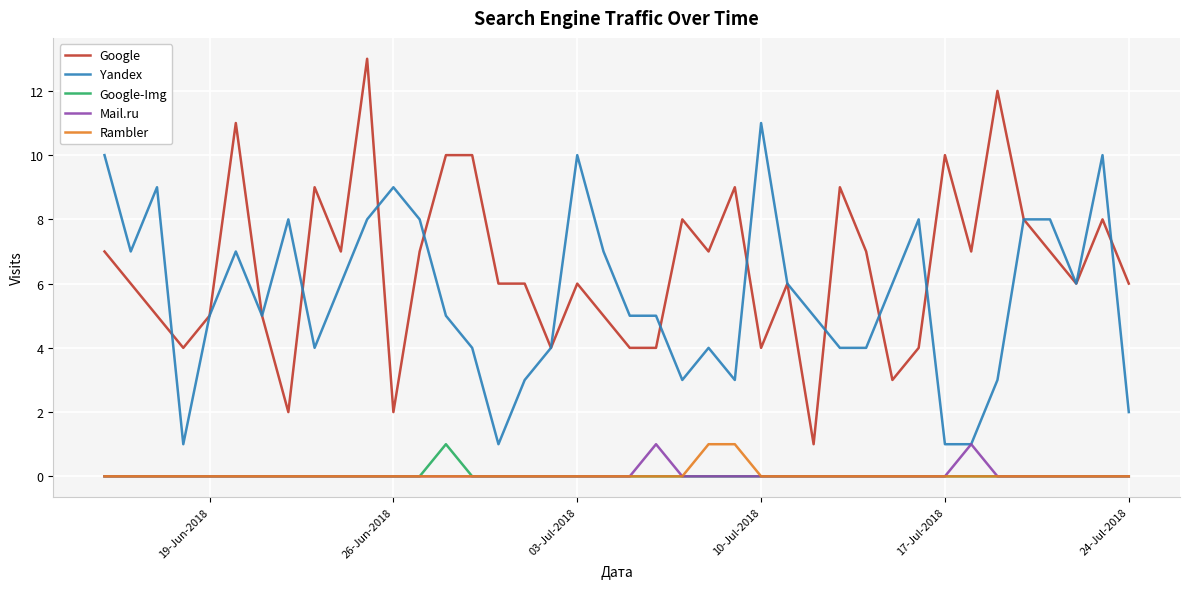

Which series has the widest spread of values?

Google